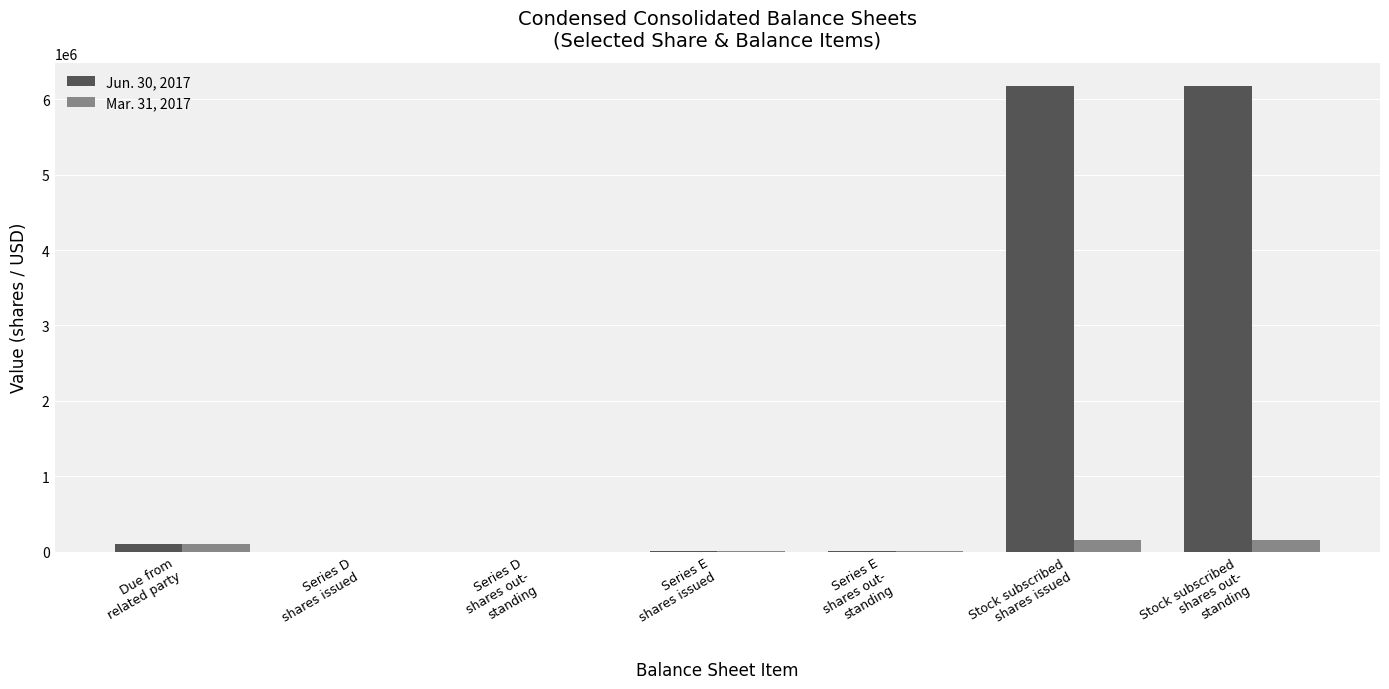

How many categories are shown in the chart?

7